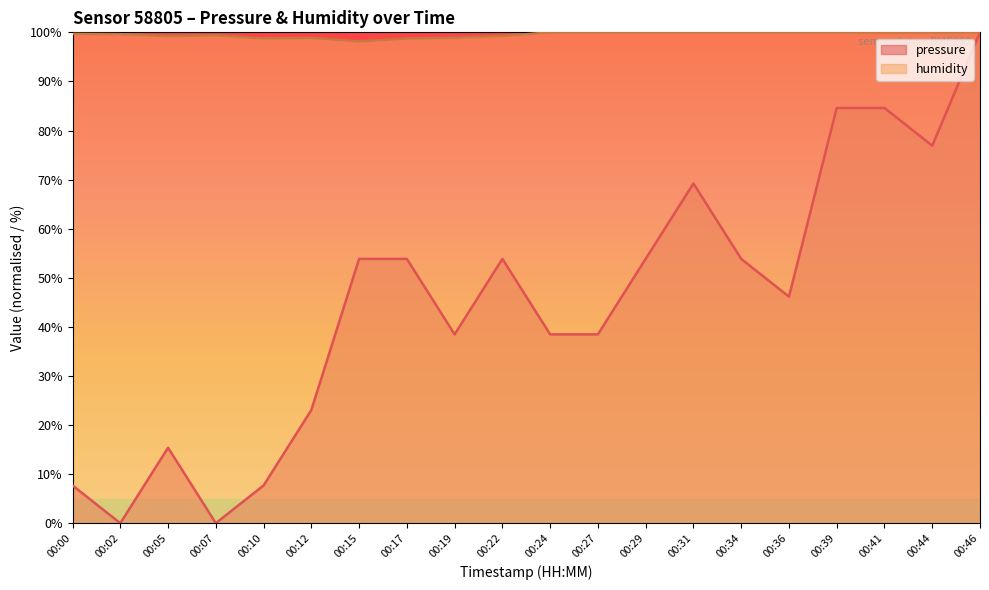

How many distinct data groups are displayed?

2